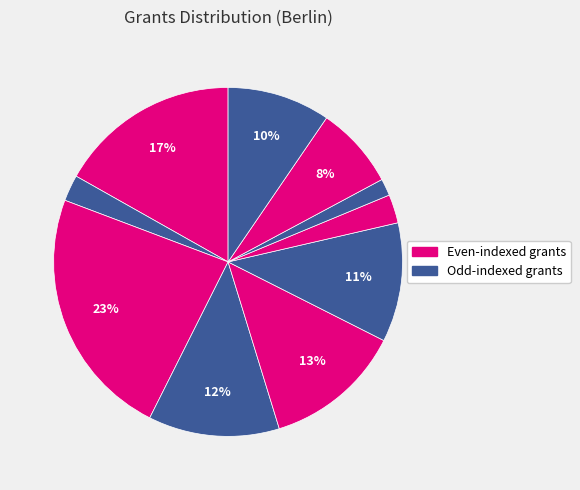

Count the number of slices in the pie.

10